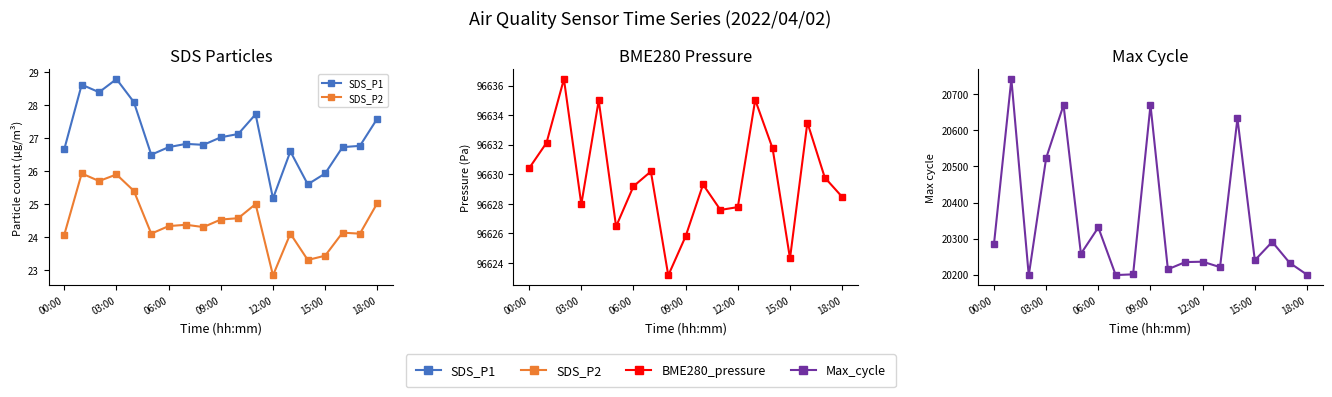

List the series in order of their peak value, lowest first.

SDS_P2, SDS_P1, Max_cycle, BME280_pressure